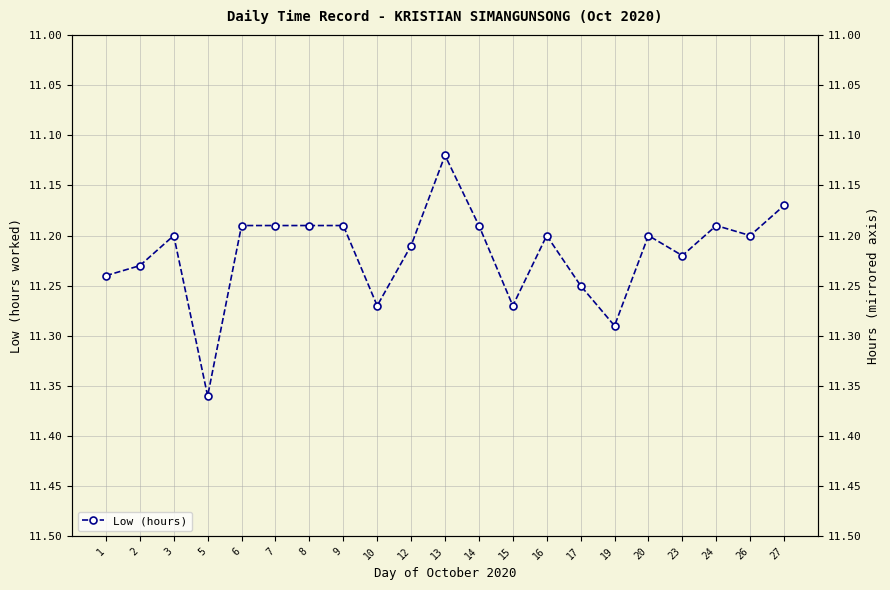

Which has a higher value, 19 or 8?

19